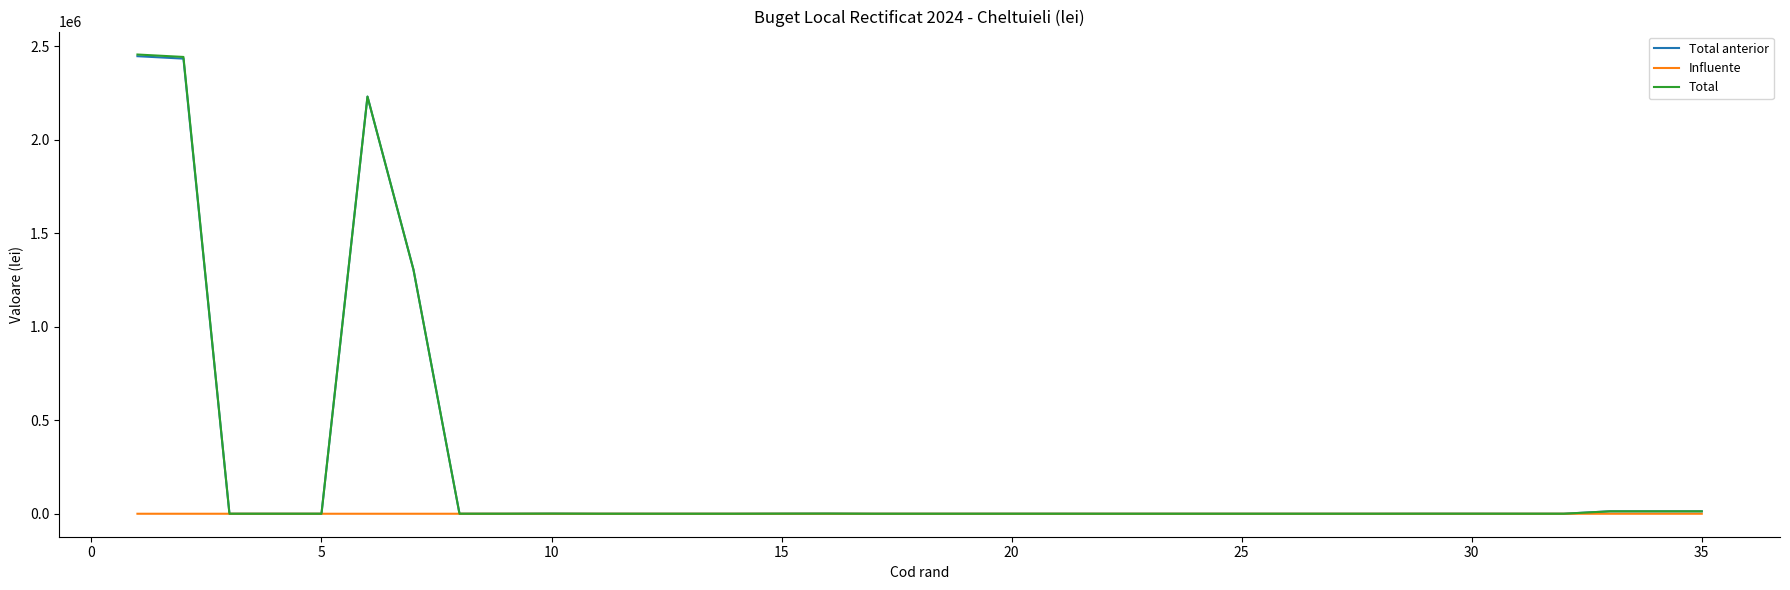

What is the minimum value shown in the chart?

-45